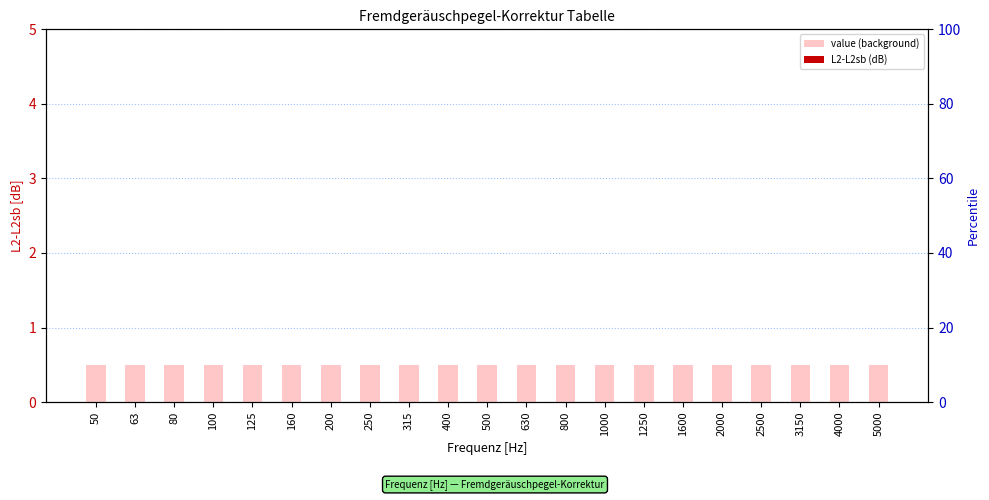

At how many categories does at least one series exceed 0?

21